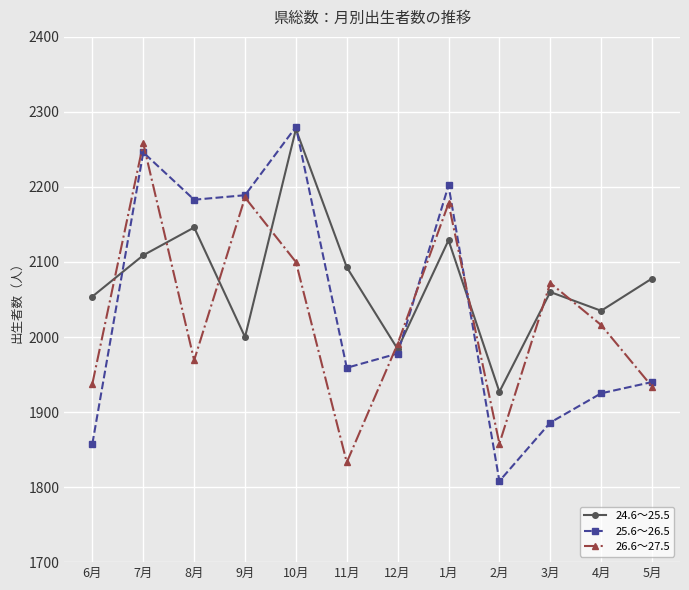

True or false: 26.6～27.5 and 24.6～25.5 cross at least once.

True